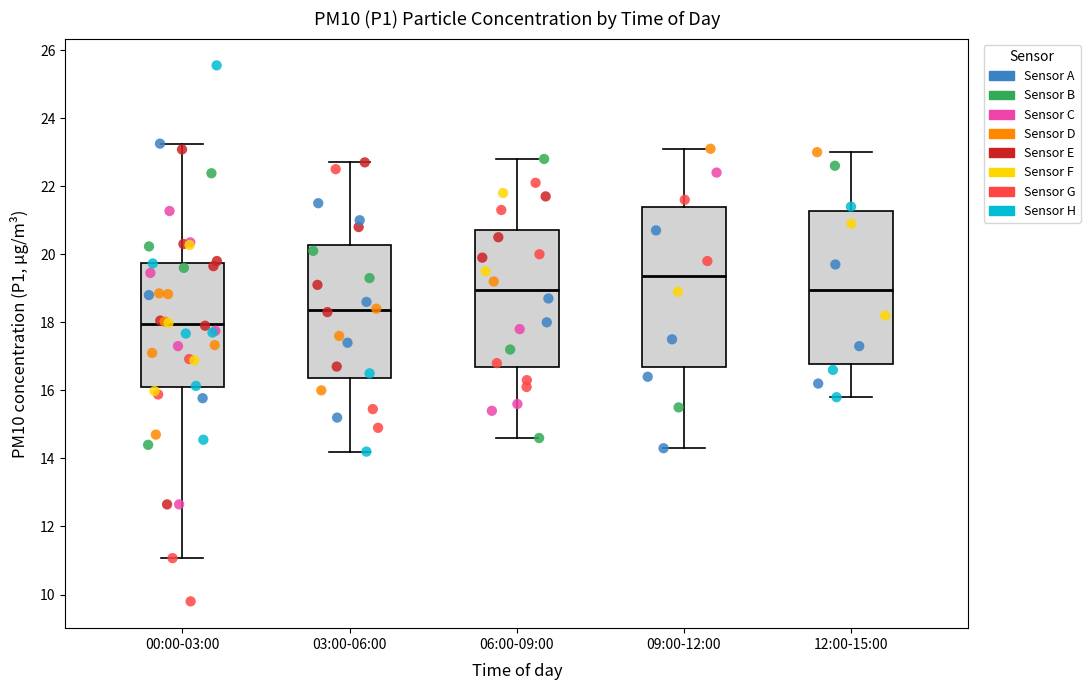

Which box is the tallest, from its lower edge to its upper edge?

09:00-12:00